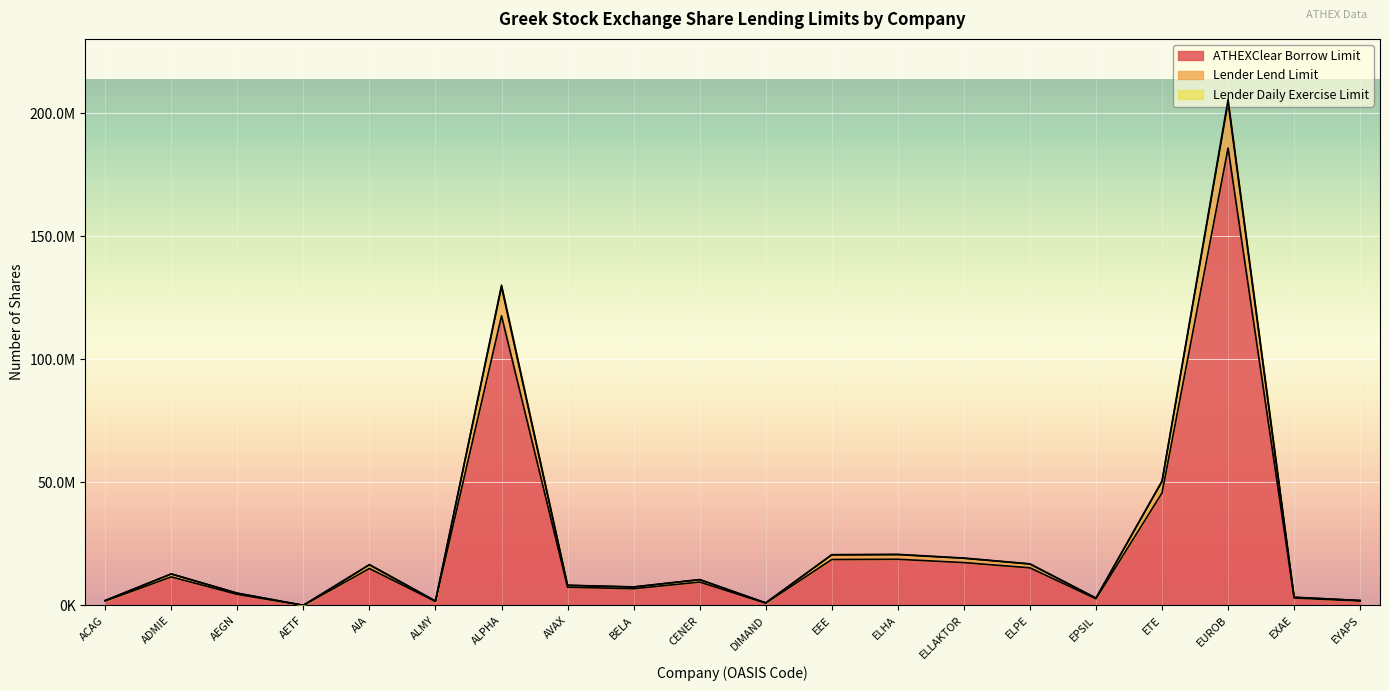

Which series has the largest total across all categories?

Lender Lend Limit